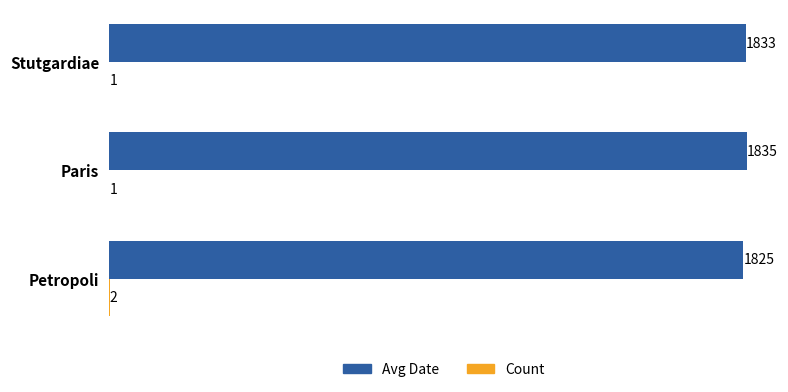

Between Petropoli and Paris, which series saw the biggest shift?

Avg Date